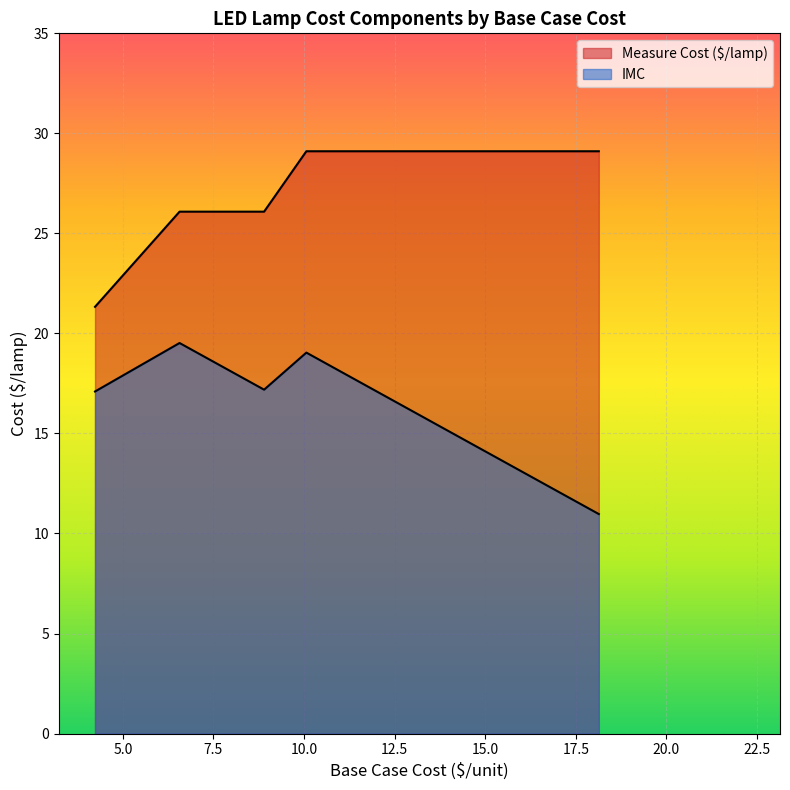

True or false: Measure Cost ($/lamp) has more than 1 interior local peaks.

False